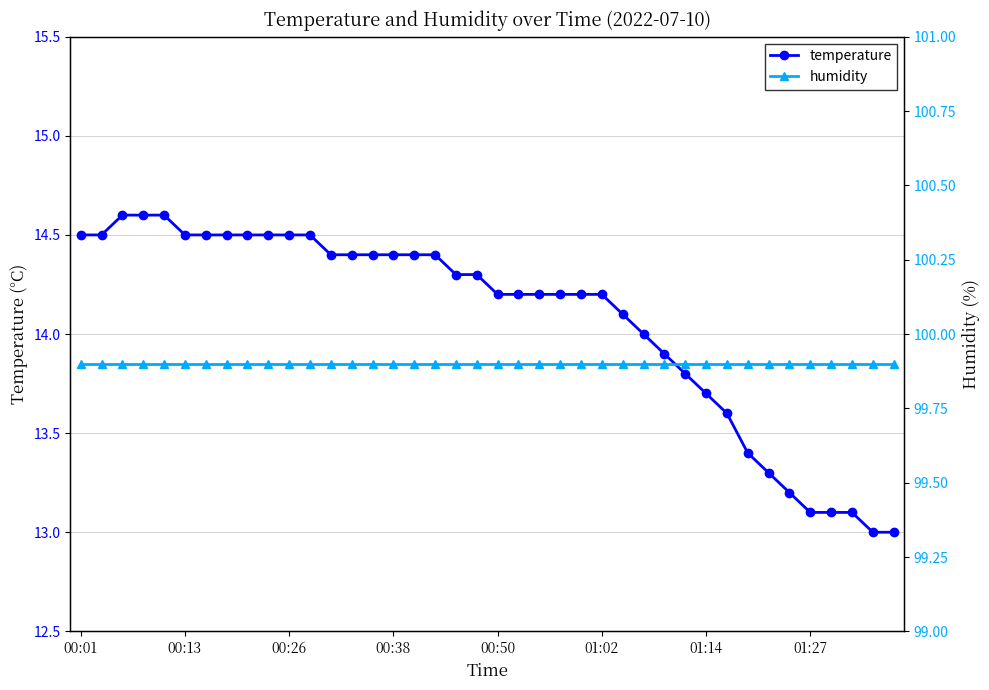

Rank the series by their average value, from highest to lowest.

humidity, temperature